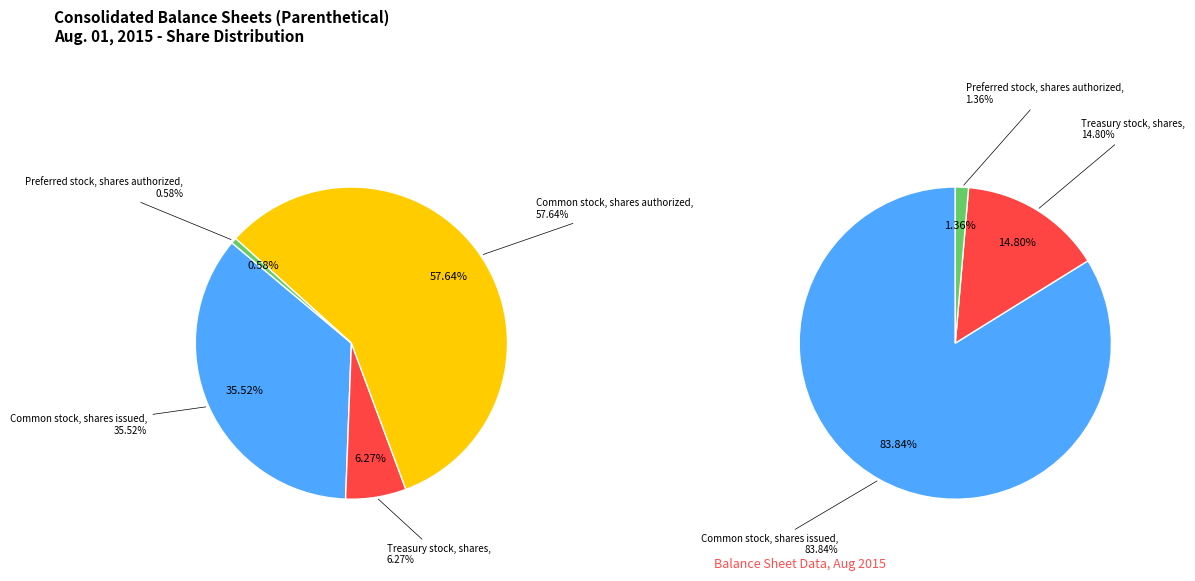

The Common stock, shares authorized slice represents 68% of the pie. True or false?

False